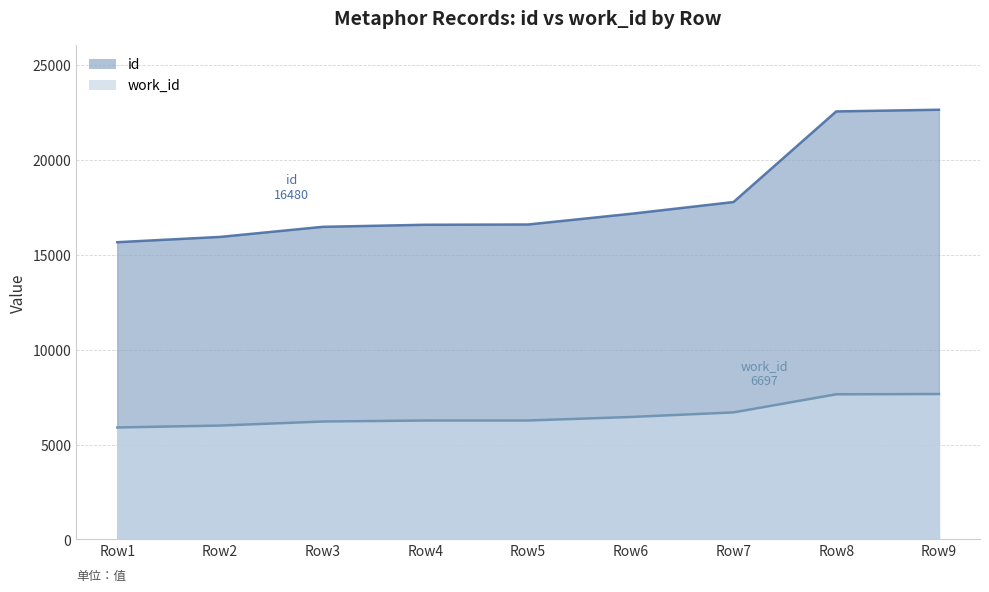

What are all the series names shown in the legend?

id, work_id